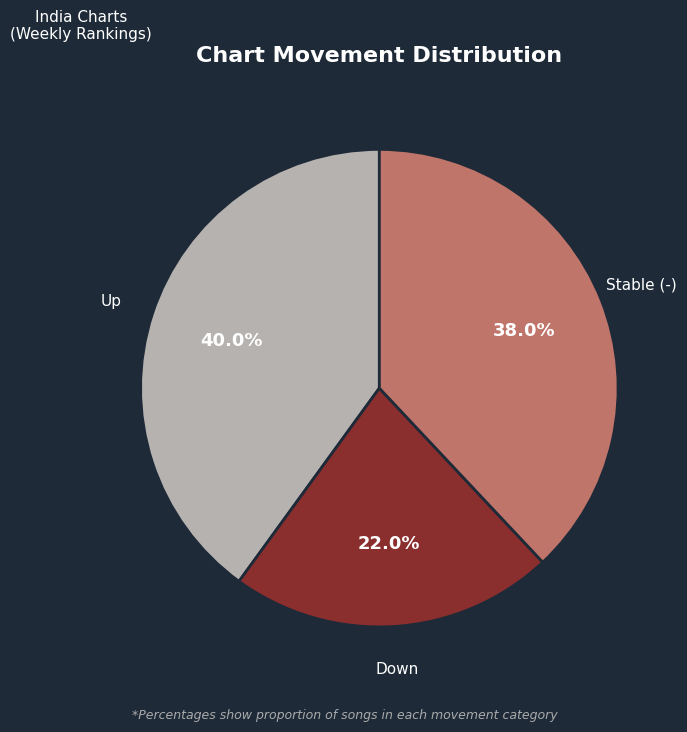

What percentage do Stable (-) and Down together represent?

60.0%